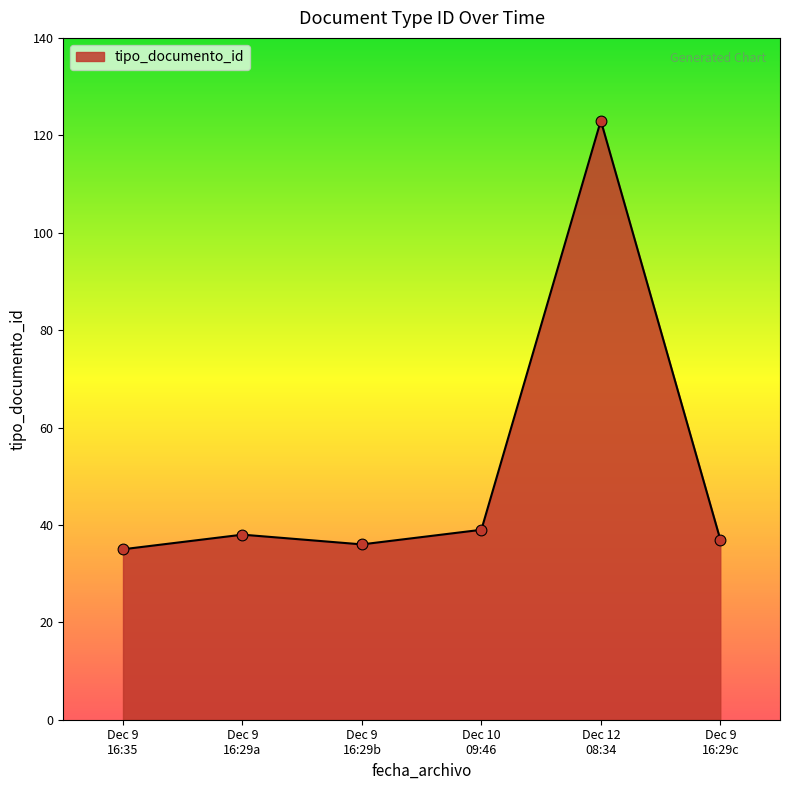

True or false: the data has more than 0 interior local peaks.

True